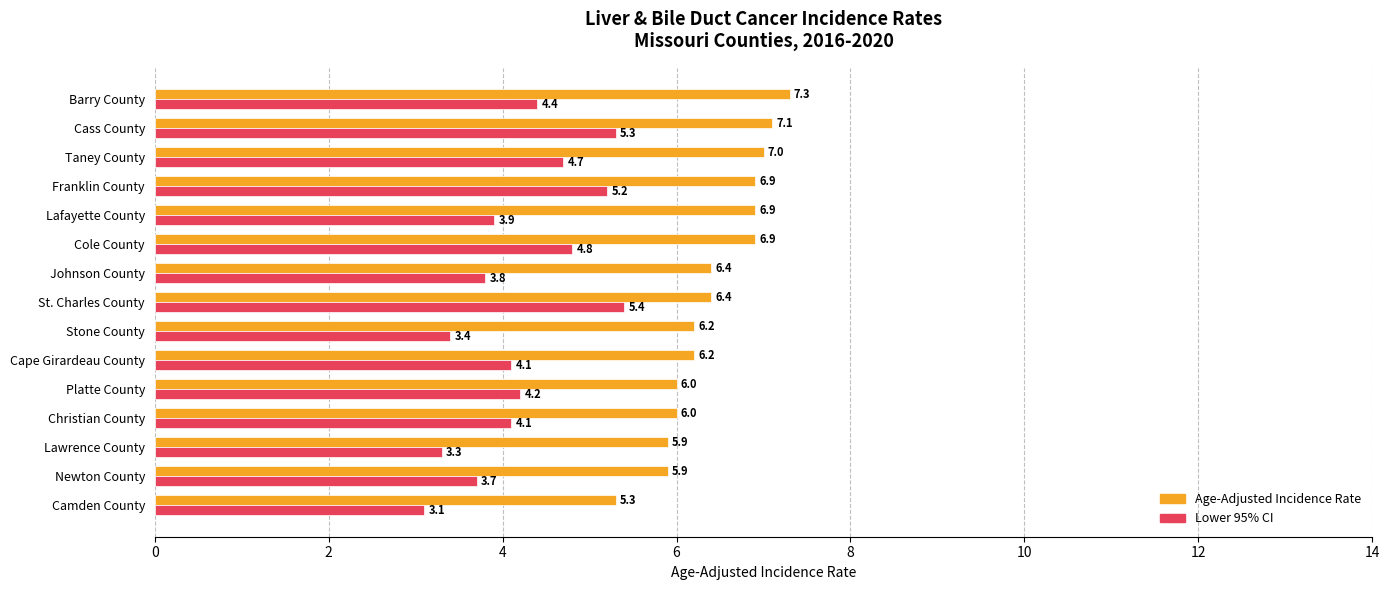

Which series has the widest spread of values?

Lower 95% CI